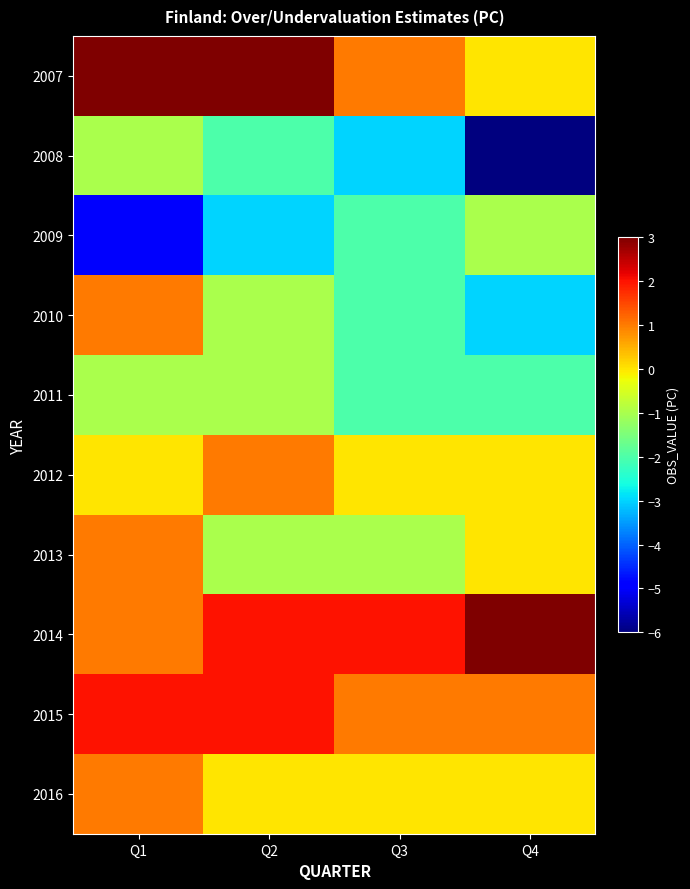

Which series has the largest total across all categories?

2014